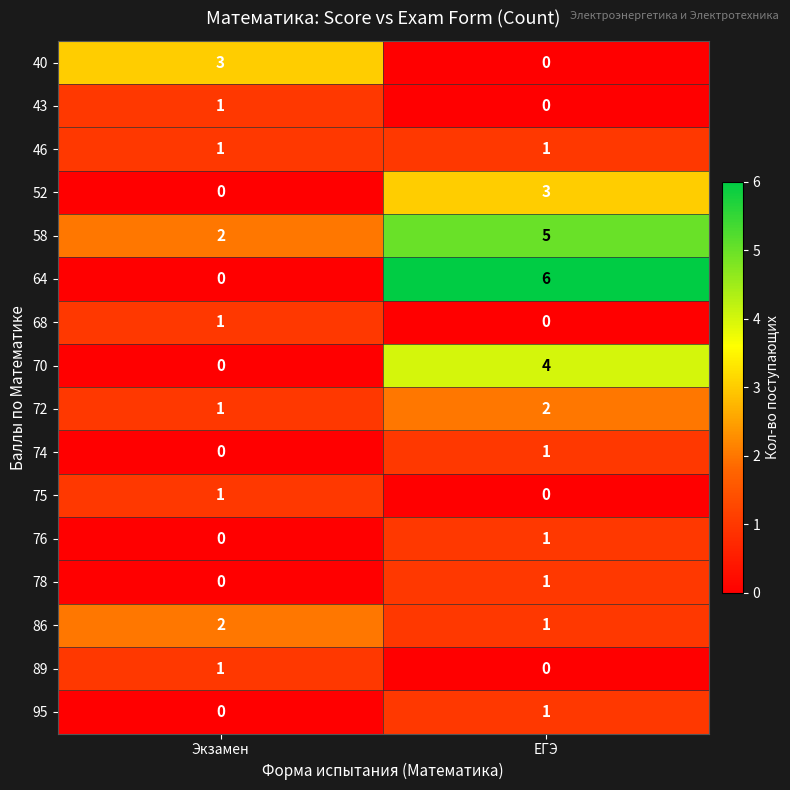

At which category is the sum across all series the highest?

ЕГЭ